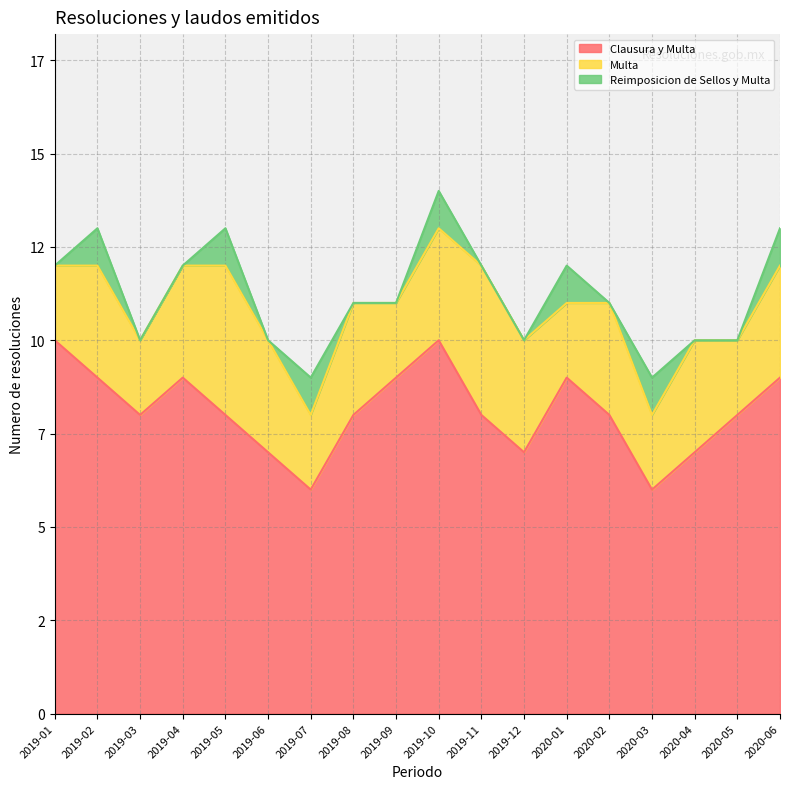

Reading right to left, list all the values displayed in this chart.

Clausura y Multa: 9	8	7	6	8	9	7	8	10	9	8	6	7	8	9	8	9	10
Multa: 3	2	3	2	3	2	3	4	3	2	3	2	3	4	3	2	3	2
Reimposicion de Sellos y Multa: 1	0	0	1	0	1	0	0	1	0	0	1	0	1	0	0	1	0